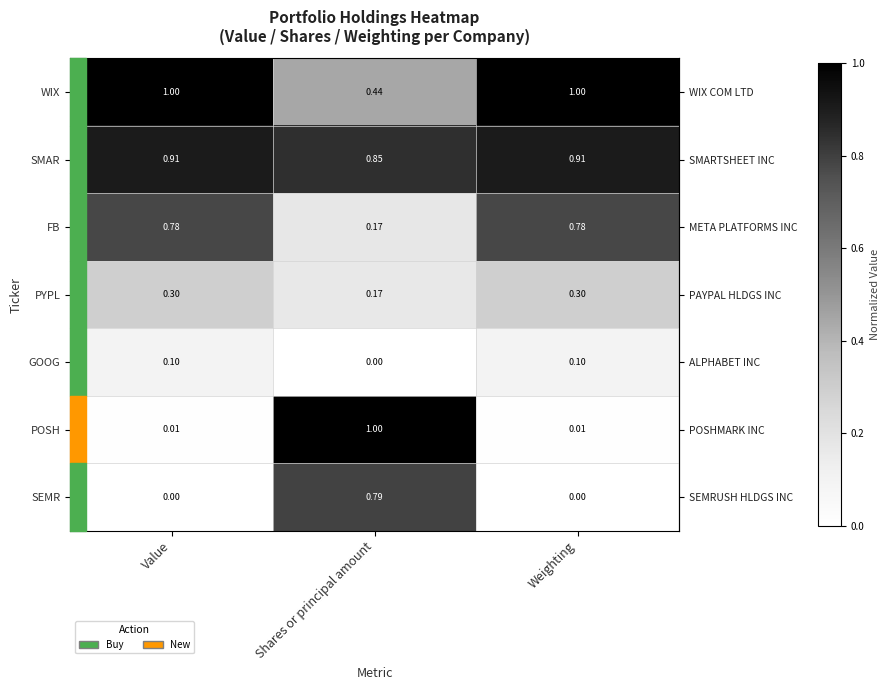

At Value, list the series in order from smallest to largest.

SEMR, POSH, GOOG, PYPL, FB, SMAR, WIX